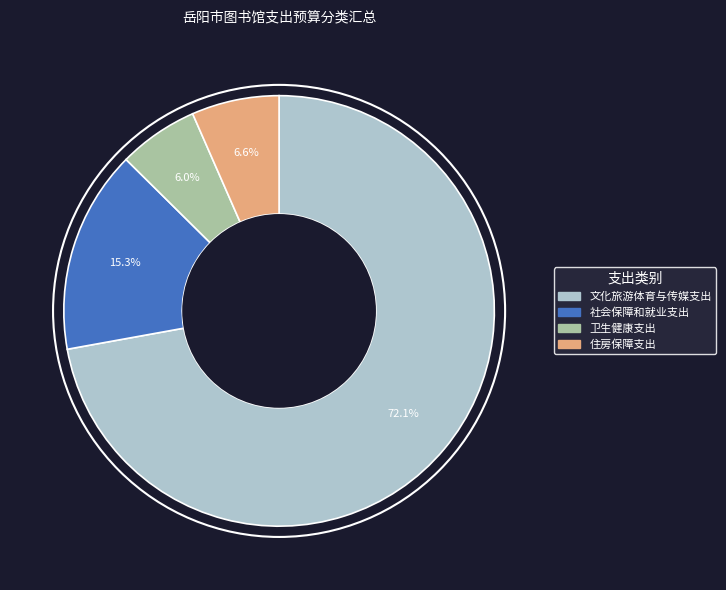

How many segments does this pie chart have?

4